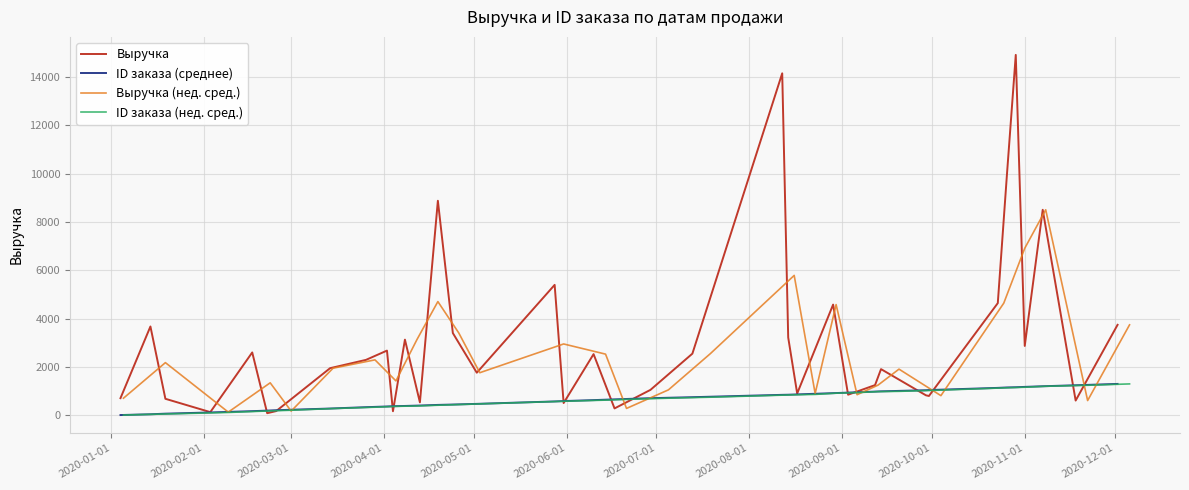

What is the maximum value for Выручка?

14904